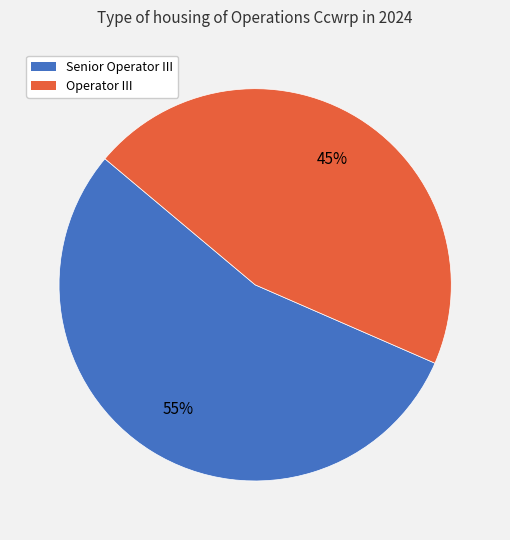

To the nearest percent, what is the combined percentage of Senior Operator III and Operator III?

100%